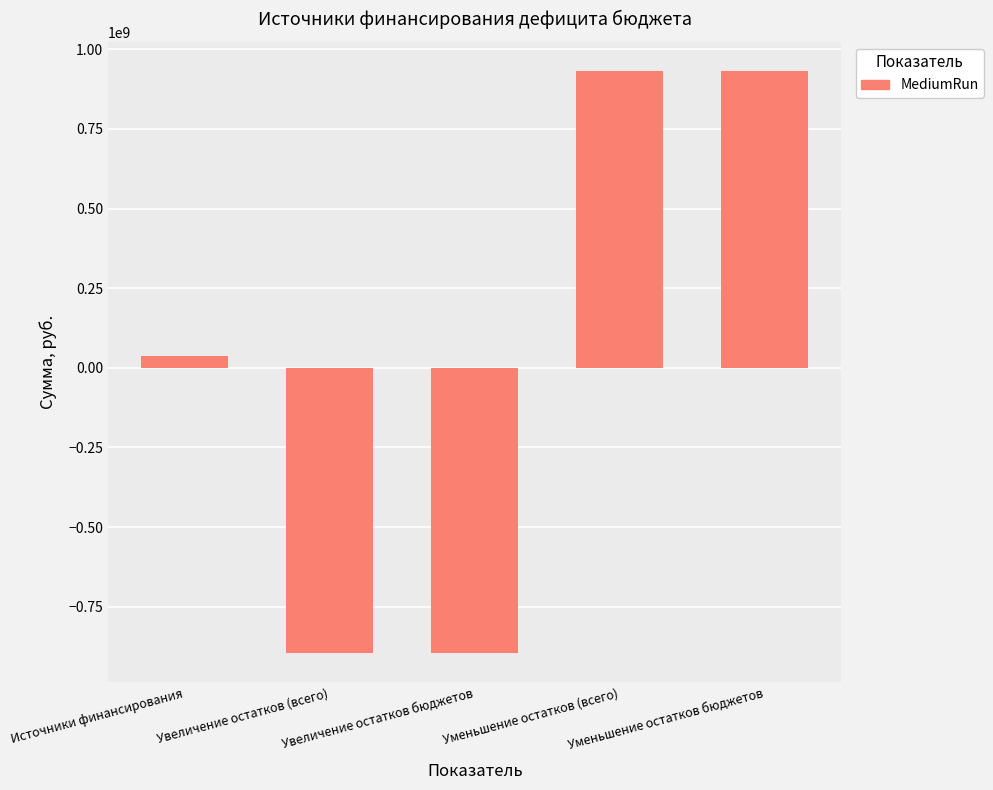

How many bars are there in total?

5